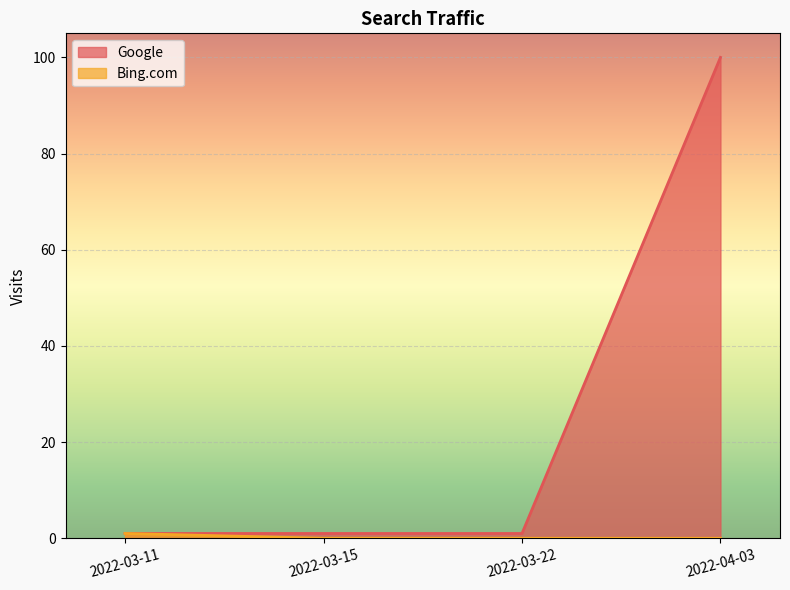

Is the value of Google at 2022-03-22 greater than the value of Bing.com at 2022-04-03?

Yes